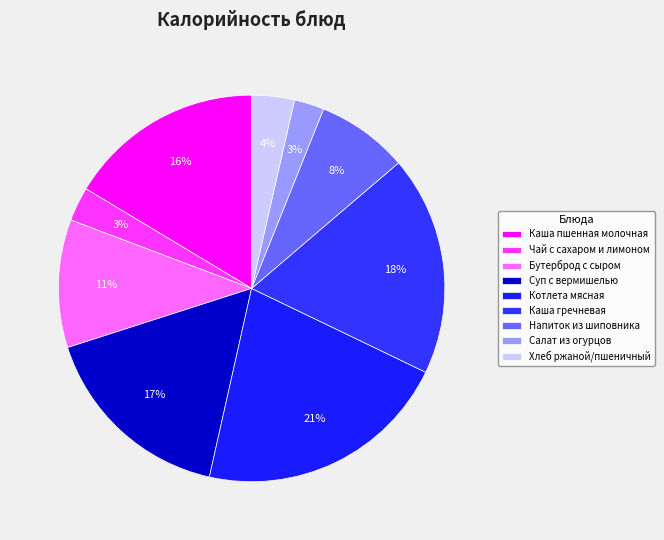

Is there a majority slice in this chart?

No